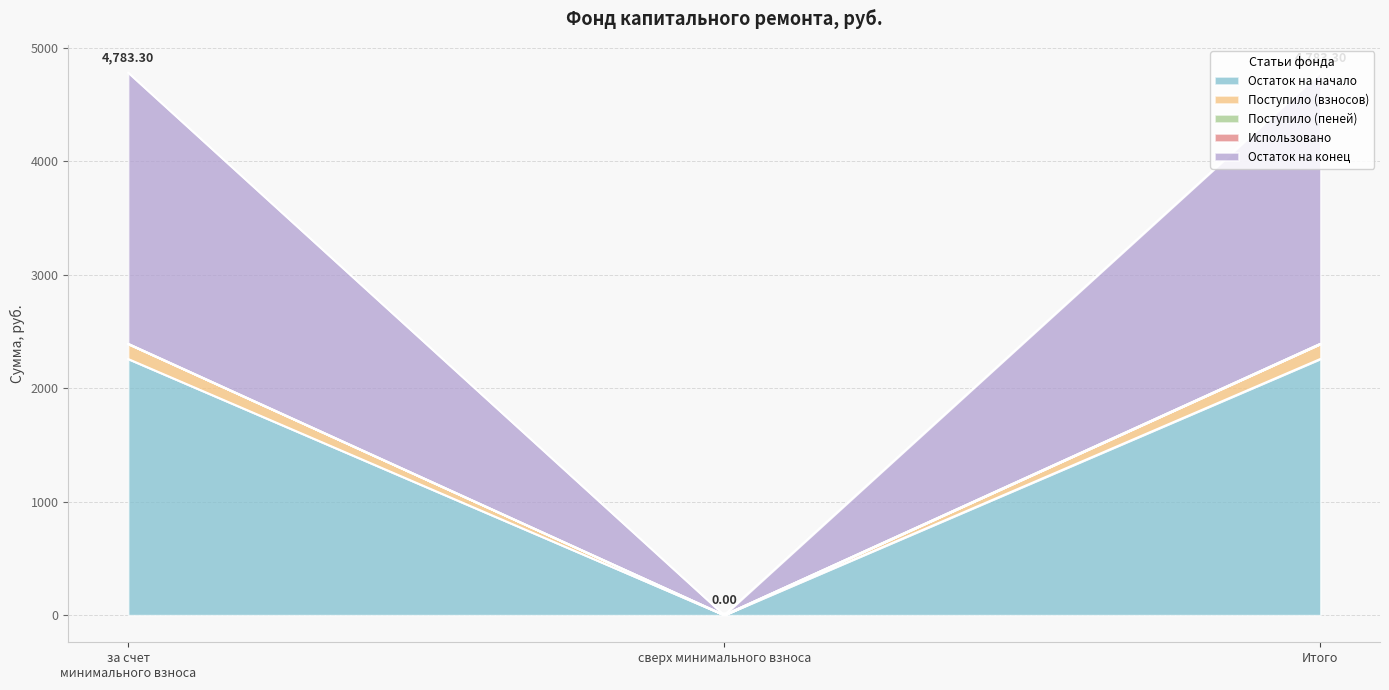

At which label is Поступило (взносов) closest to 66?

сверх минимального взноса